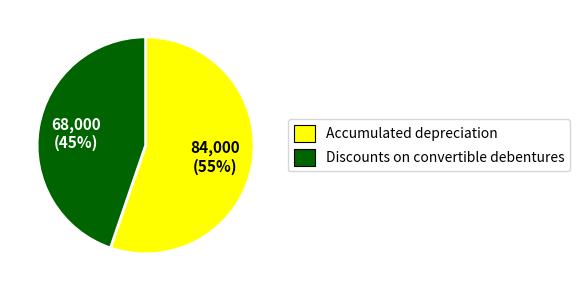

Which slice is the smallest?

Discounts on convertible debentures